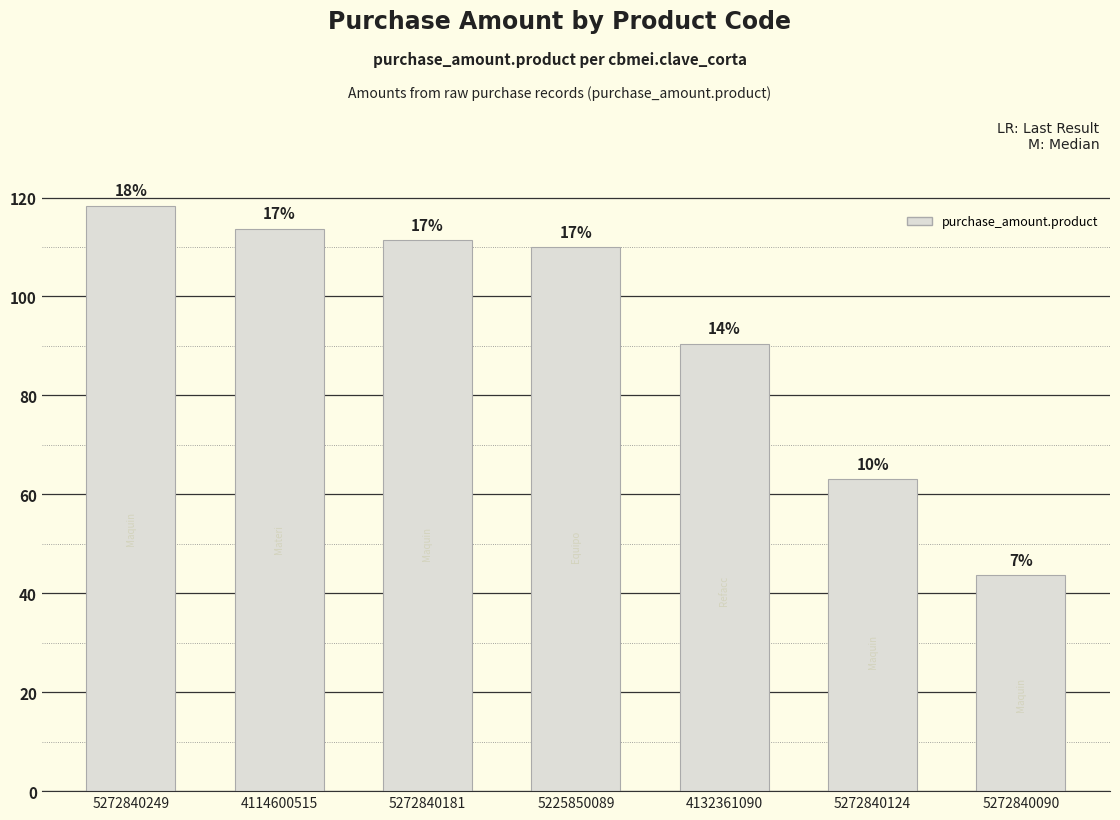

Rank the categories by value from highest to lowest.

5272840249, 4114600515, 5272840181, 5225850089, 4132361090, 5272840124, 5272840090